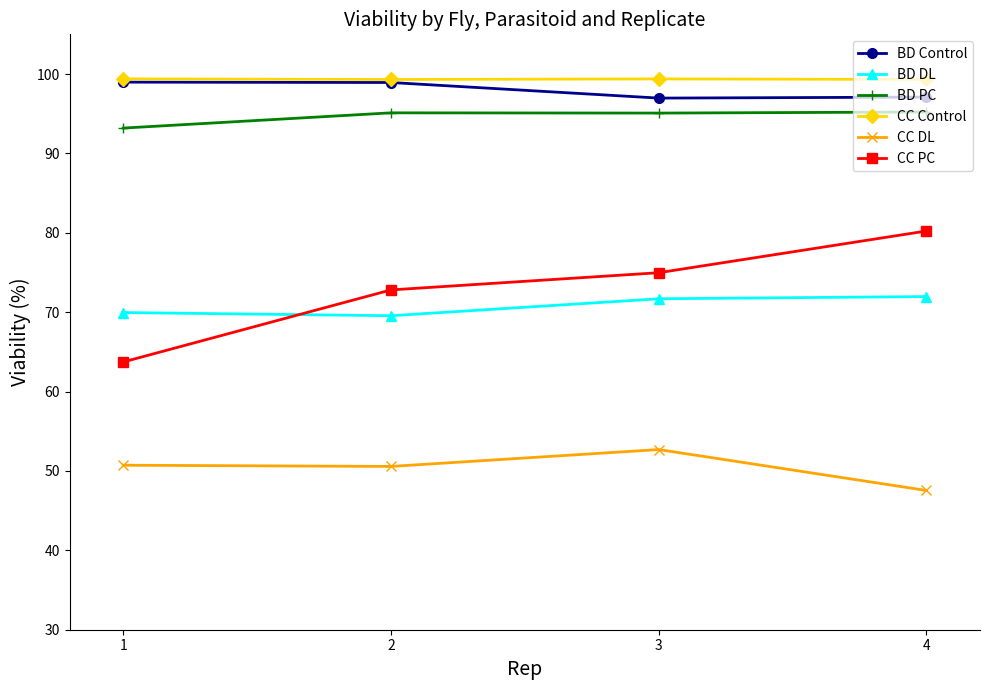

Does the chart have visible grid lines?

No